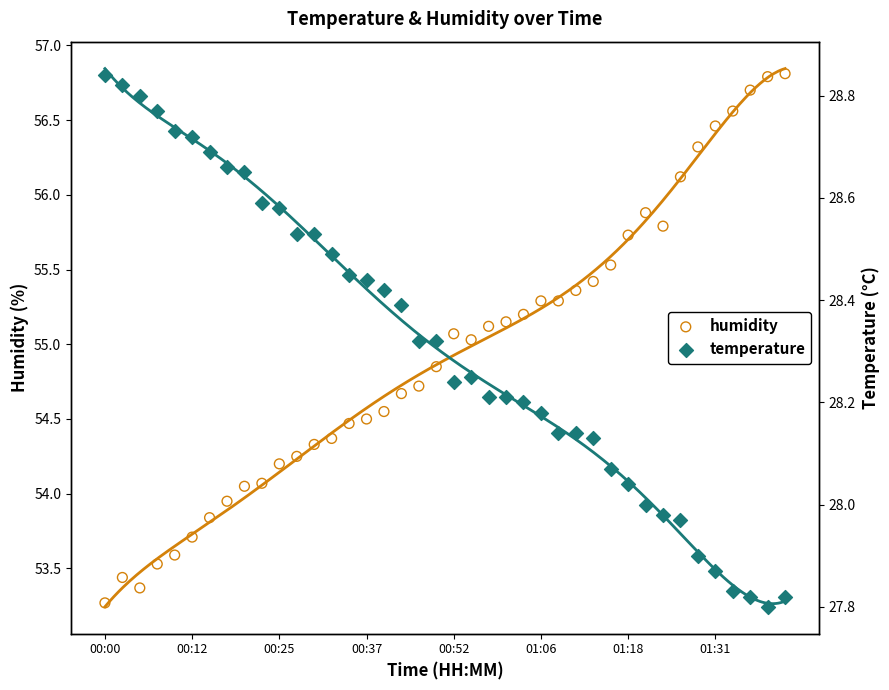

Which series reaches the maximum Y coordinate?

humidity